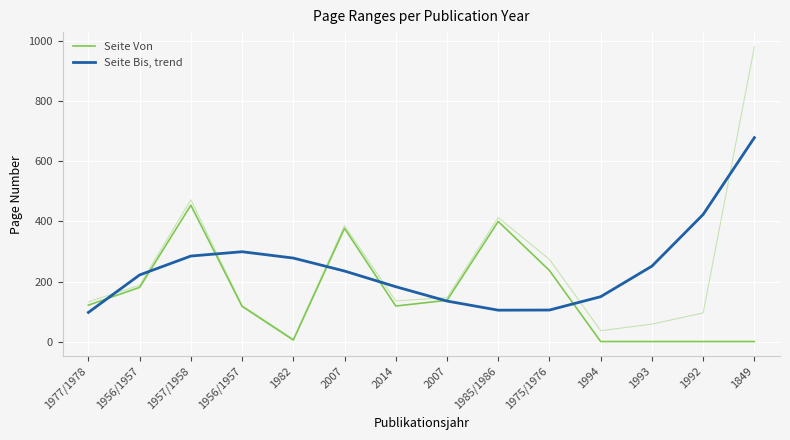

True or false: Seite Von has more than 2 interior local peaks.

True